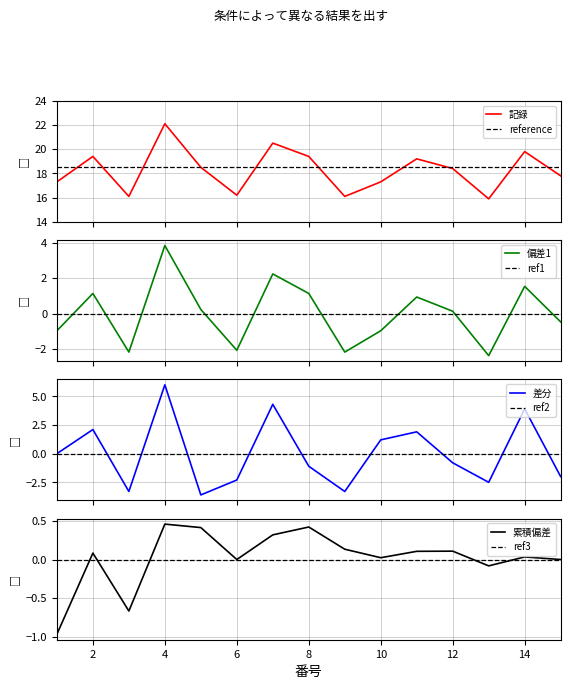

The chart shows a value of 29.2 at 10. True or false?

False